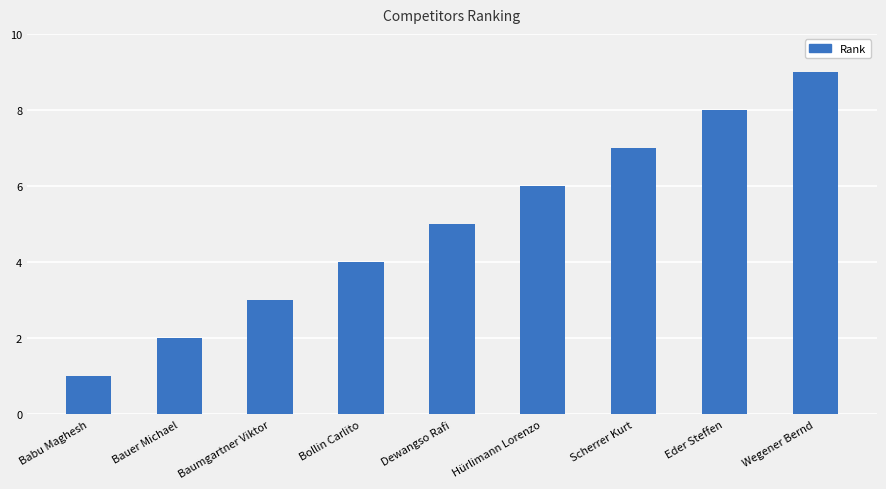

Which label corresponds to the smallest value in the chart?

Babu Maghesh